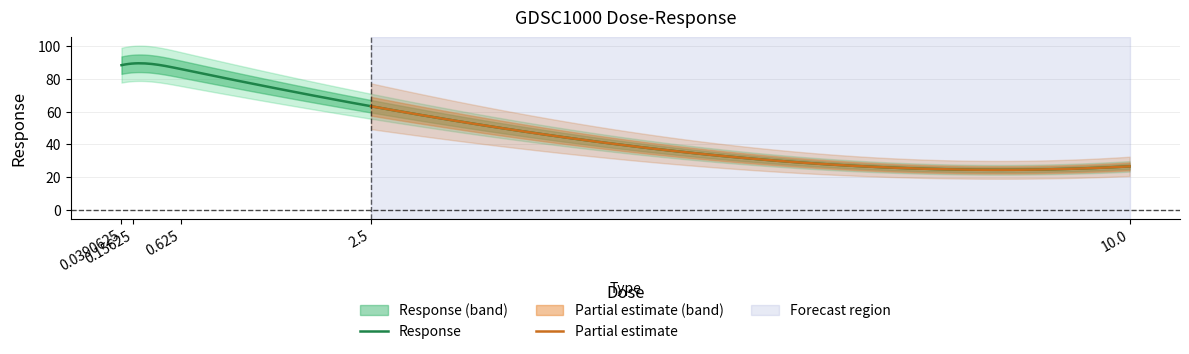

List the labels in order of value, largest first.

0.15625, 0.0390625, 0.625, 2.5, 10.0